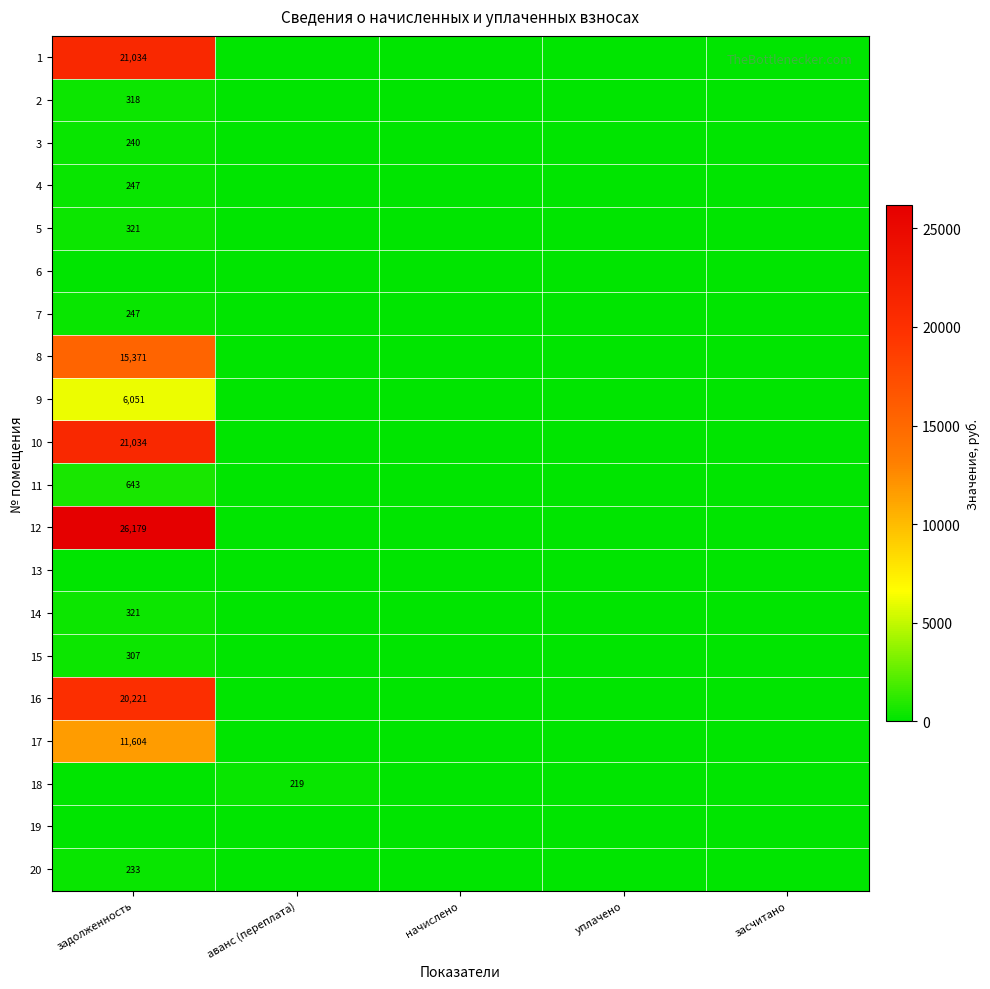

True or false: 16 has a value of 28335 at задолженность.

False